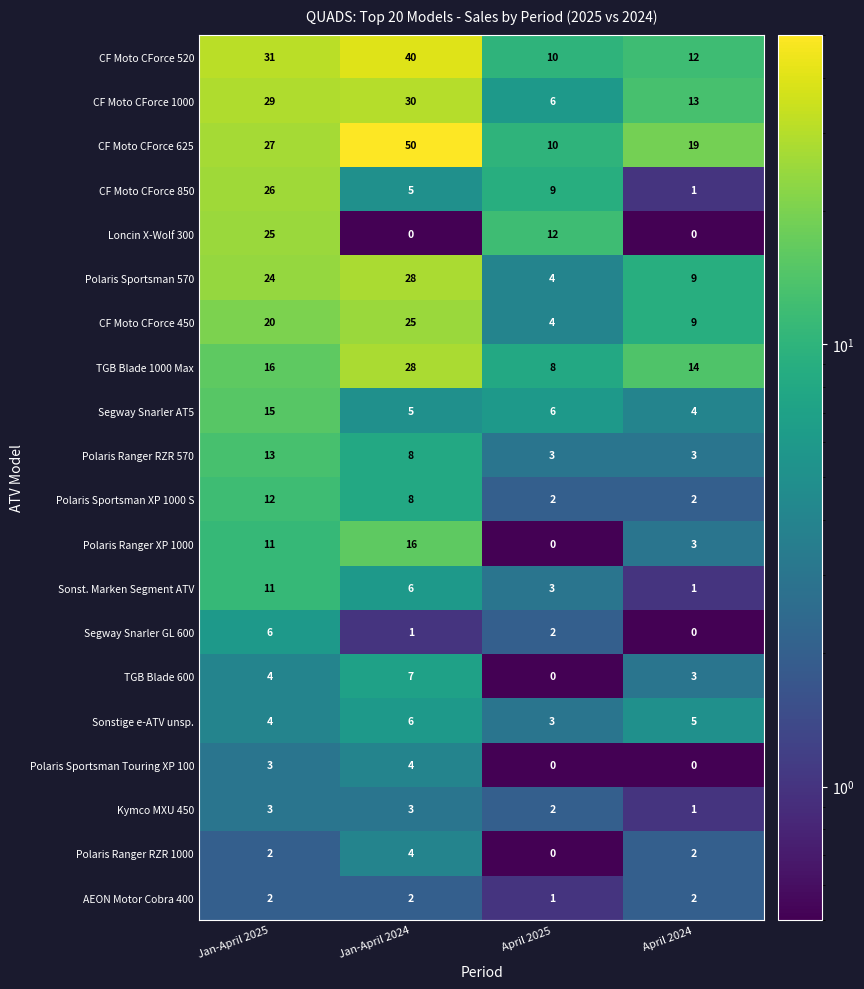

At how many categories does at least one series exceed 38?

1